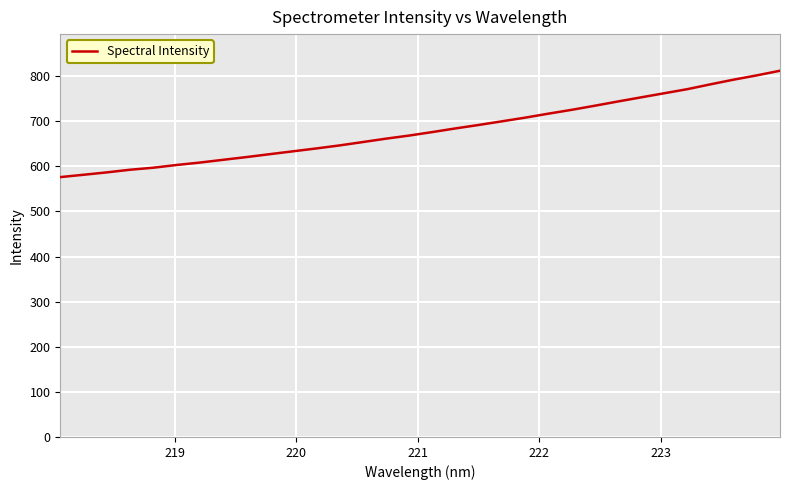

Reading left to right, transcribe all the data shown in this chart.

576.2	581.4	586.7	592.6	597.0	603.1	608.5	614.6	620.6	627.0	633.4	639.7	646.4	653.8	661.3	668.3	676.0	684.1	691.8	699.8	708.0	716.8	725.3	734.4	743.8	753.0	762.1	771.2	782.0	792.4	801.8	812.1